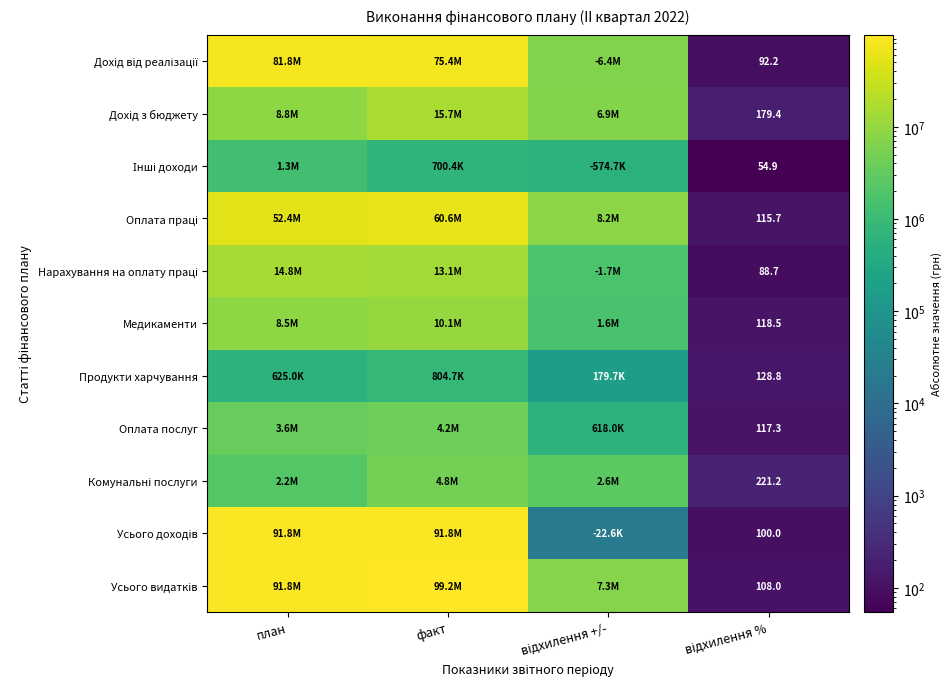

What is the approximate value of Усього видатків at відхилення +/-?

7313214.1